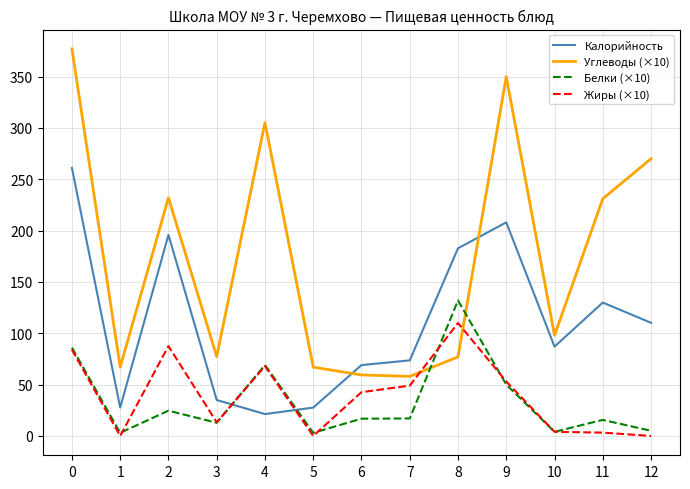

How many times do Белки (×10) and Калорийность cross each other?

2